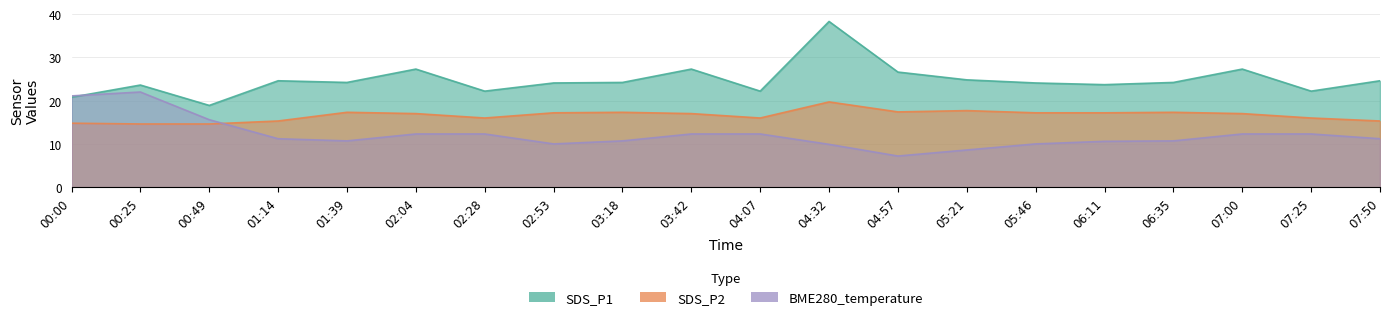

At which label does BME280_temperature first exceed 11?

00:00